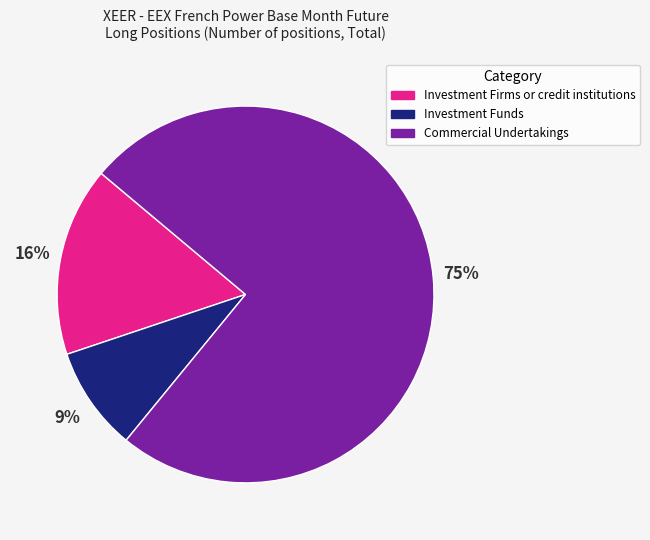

Which has a higher value, Investment Funds or Investment Firms or credit institutions?

Investment Firms or credit institutions